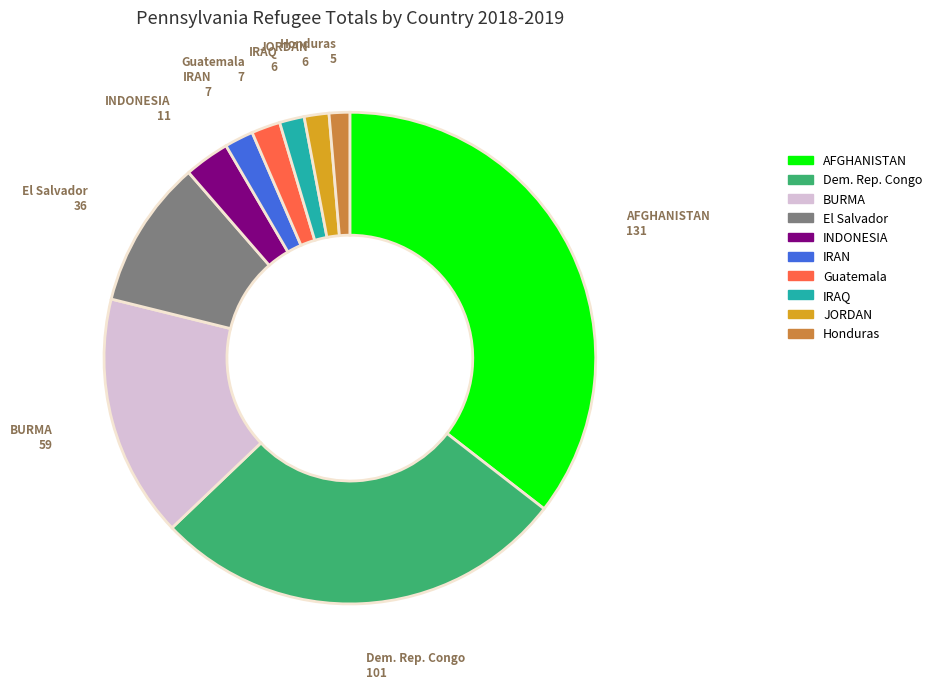

What is the ratio of the value at Dem. Rep. Congo to the value at IRAN?

14.4